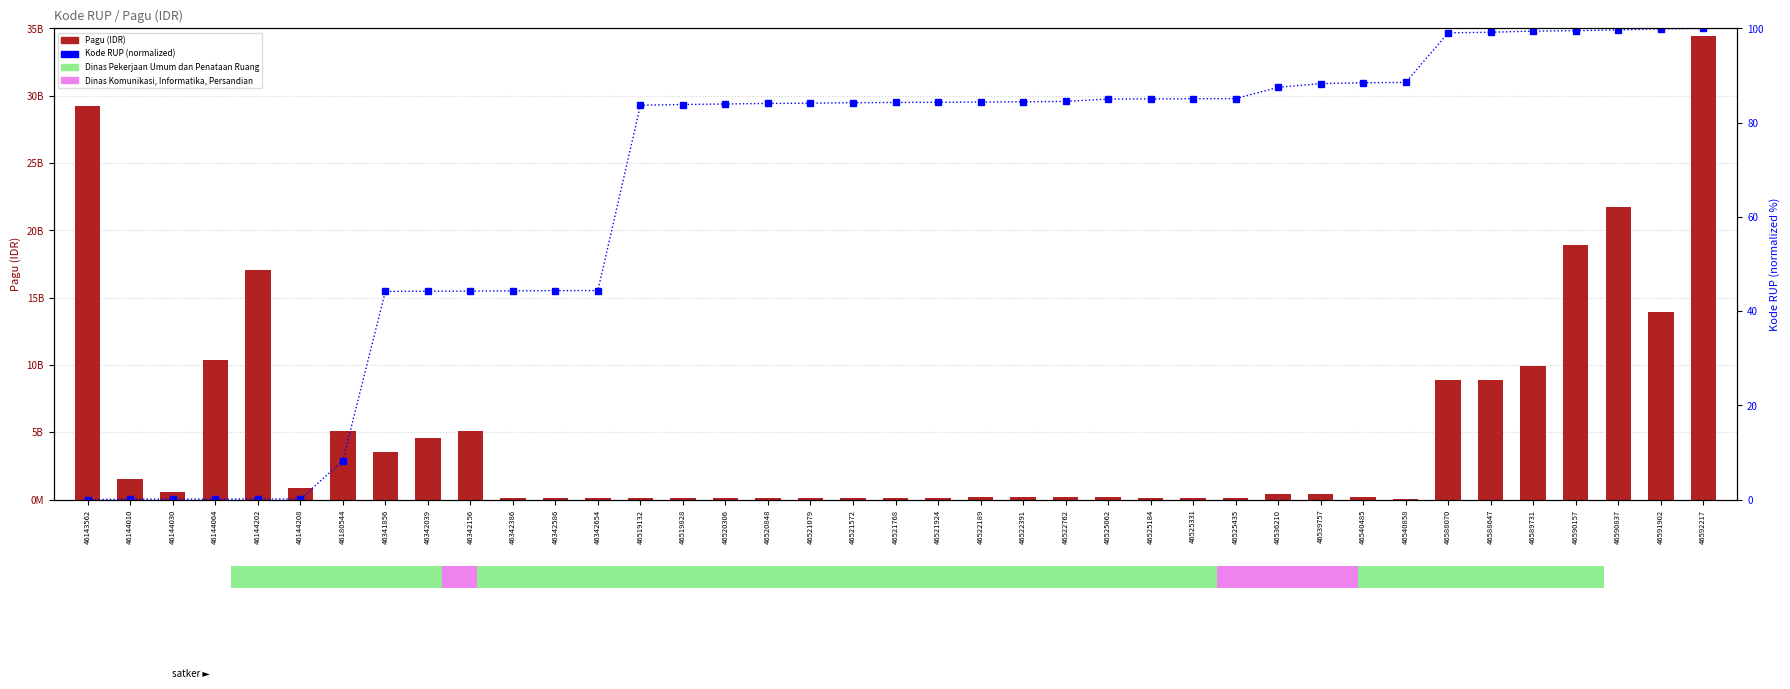

List the series in order of their overall mean, highest first.

Pagu (IDR), Kode RUP (normalized)